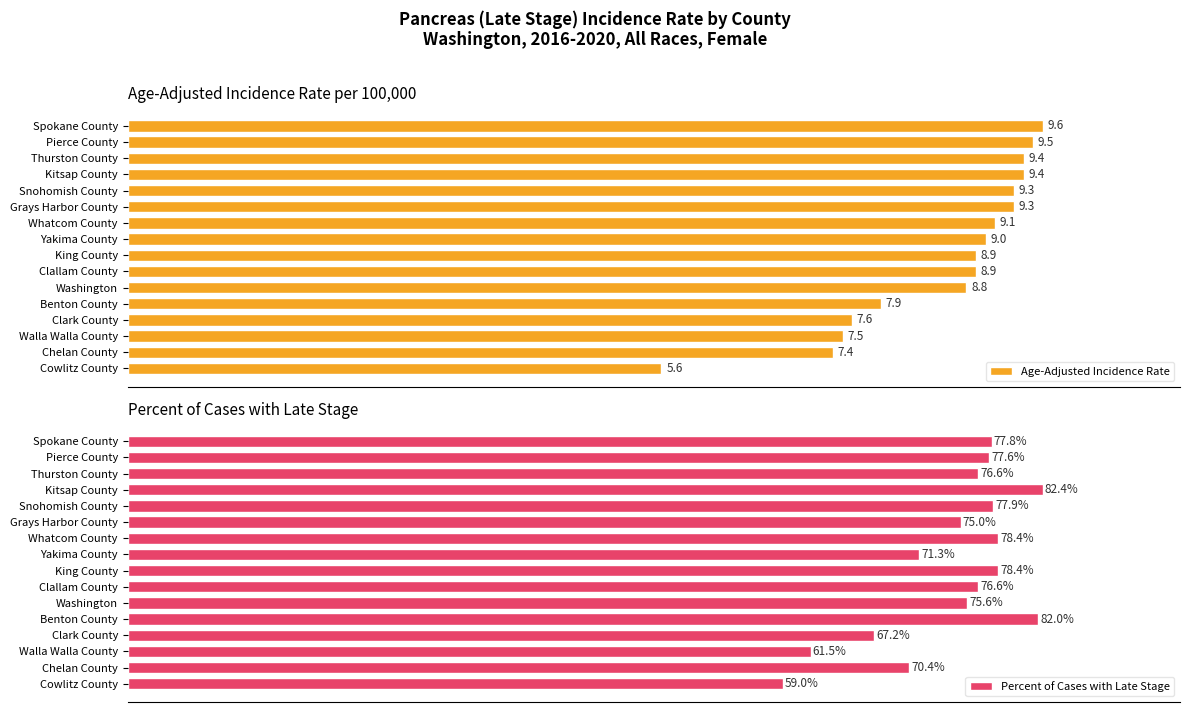

At which label does Age-Adjusted Incidence Rate reach its minimum?

Cowlitz County